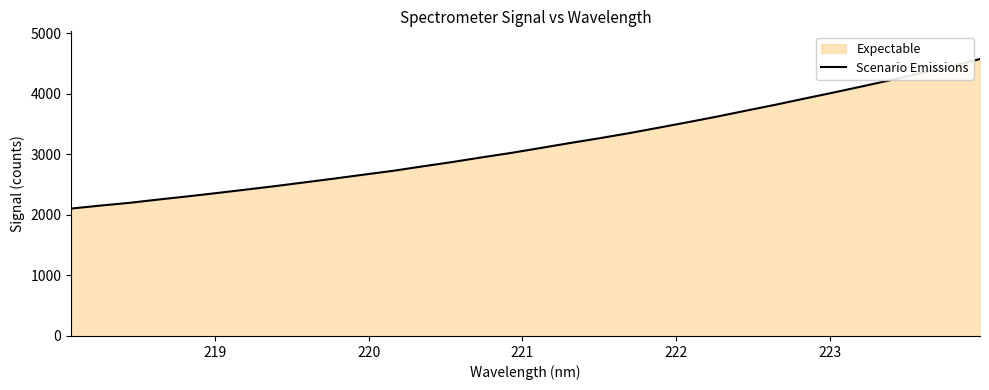

What is the difference between the maximum and minimum values?

2471.5